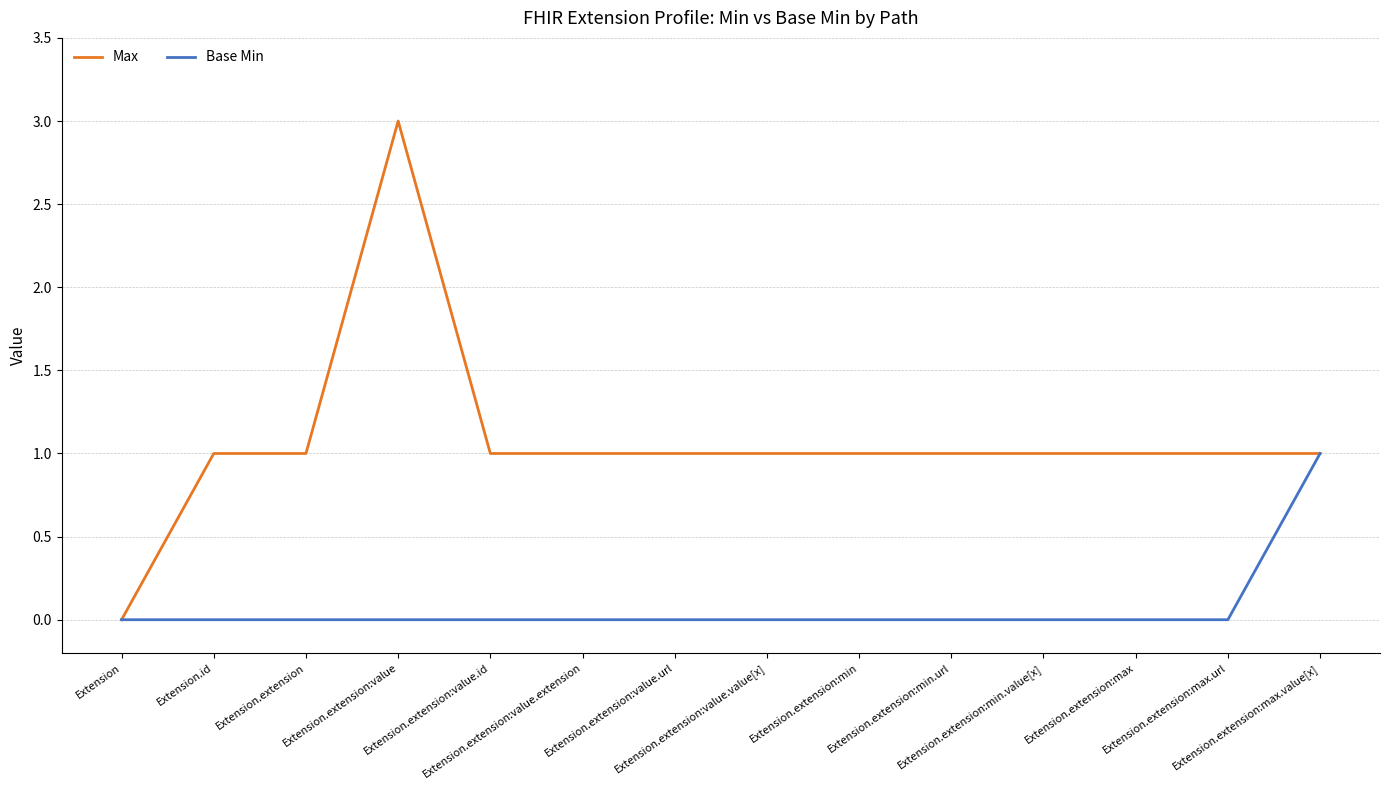

What is the maximum value for Max?

3